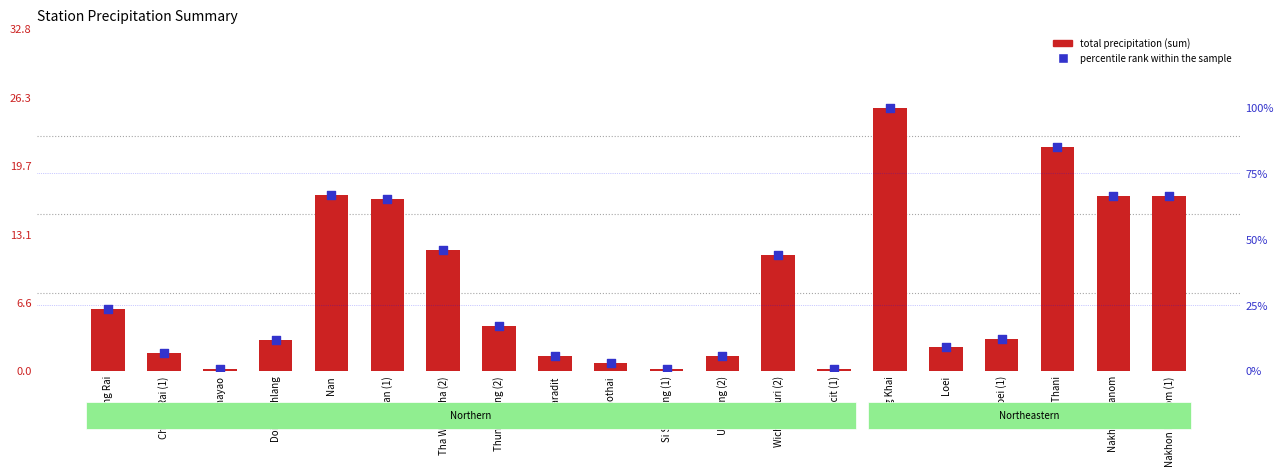

At which category is the sum across all series the highest?

Nong Khai